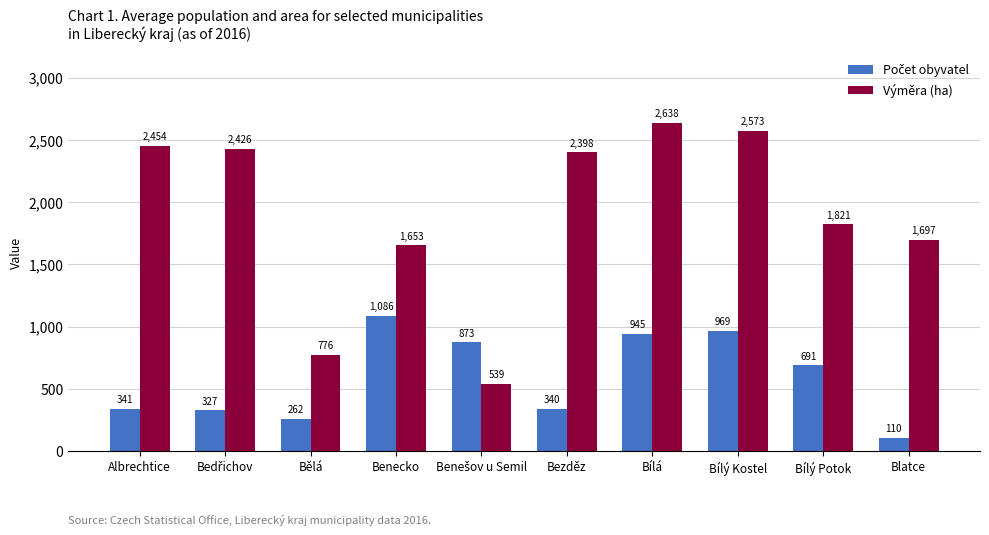

How many bars are there in total?

20